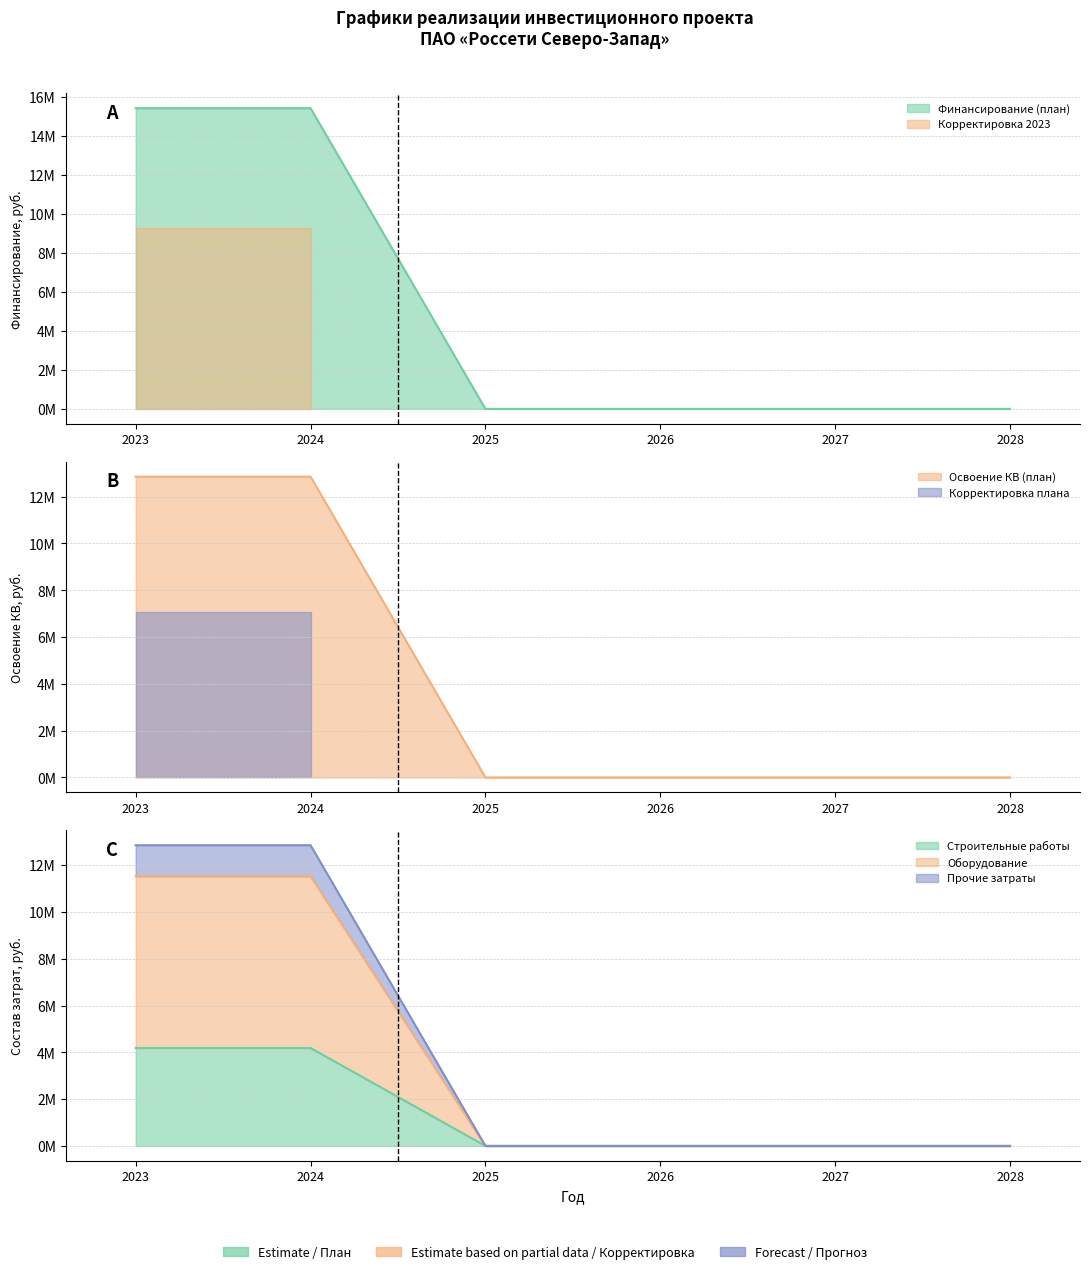

How many lines are shown in the chart?

5